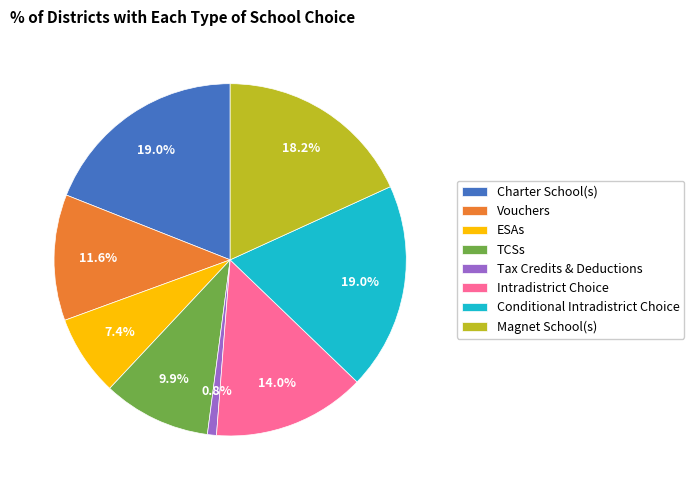

Is it true that Vouchers is 24% of the pie?

False